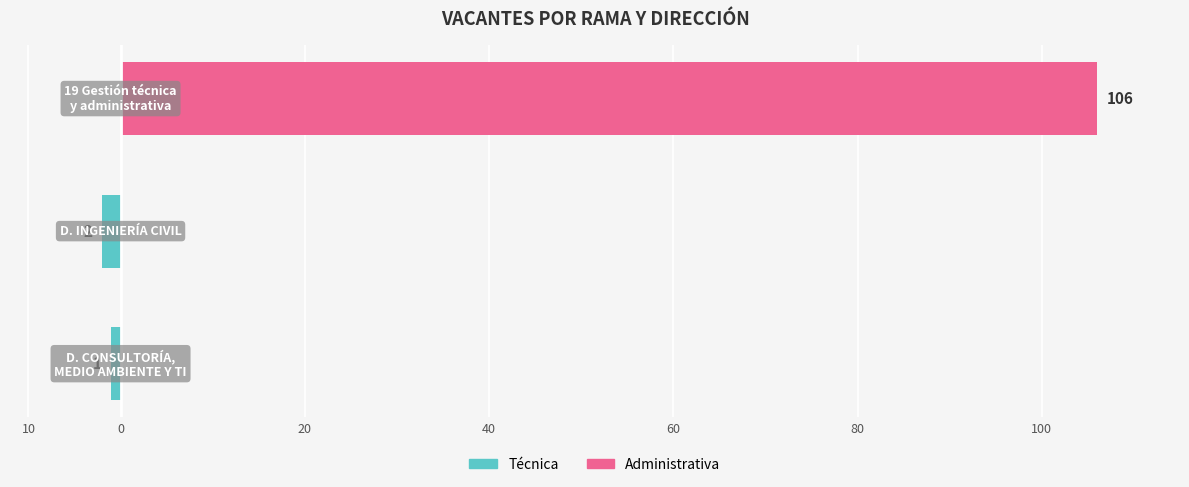

At how many categories does at least one series exceed 13?

1